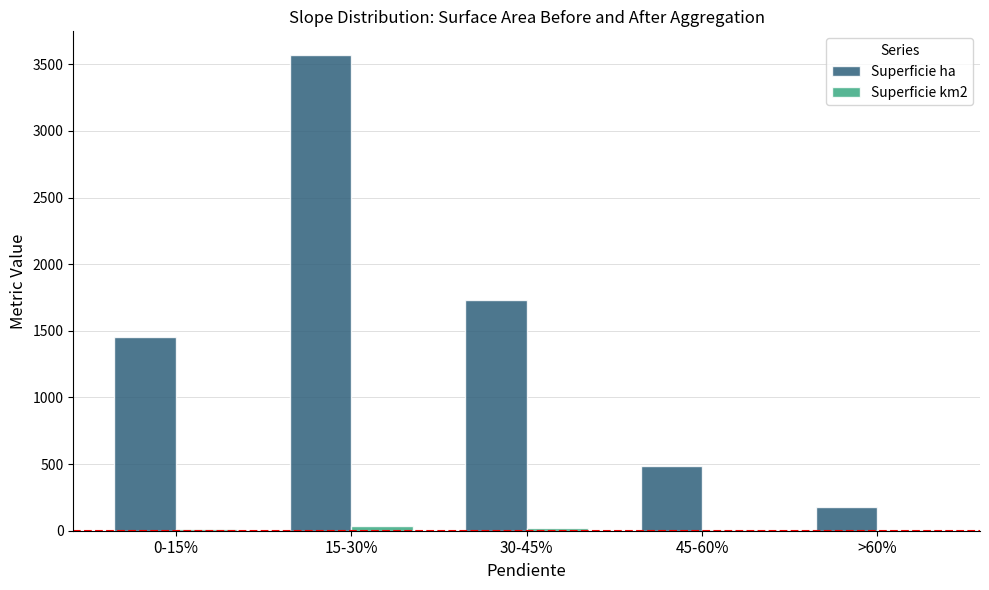

Which series has the widest spread of values?

Superficie ha